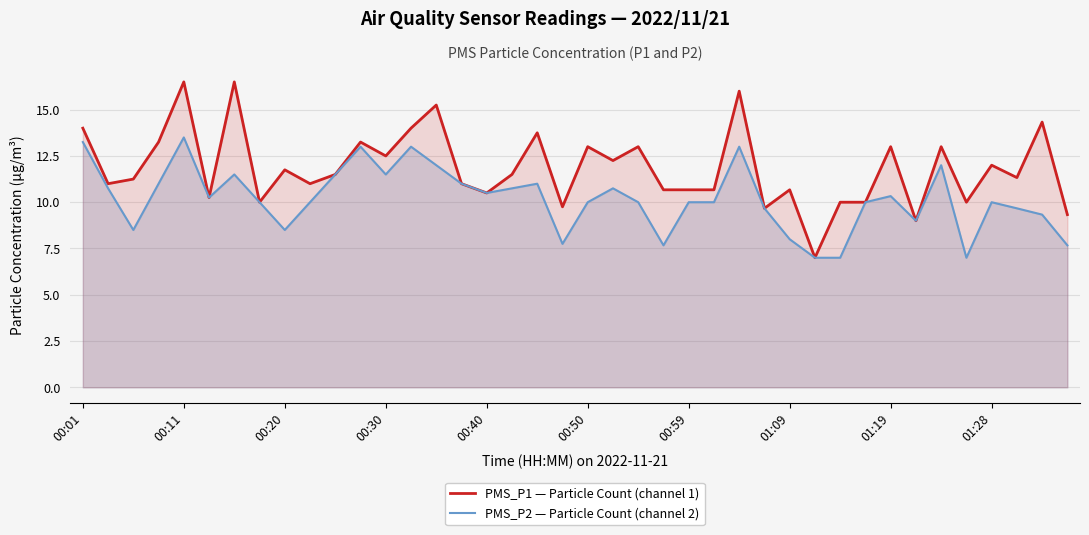

What is the difference between the second highest and second lowest values in the PMS_P2 — Particle Count (channel 2) series?

6.2